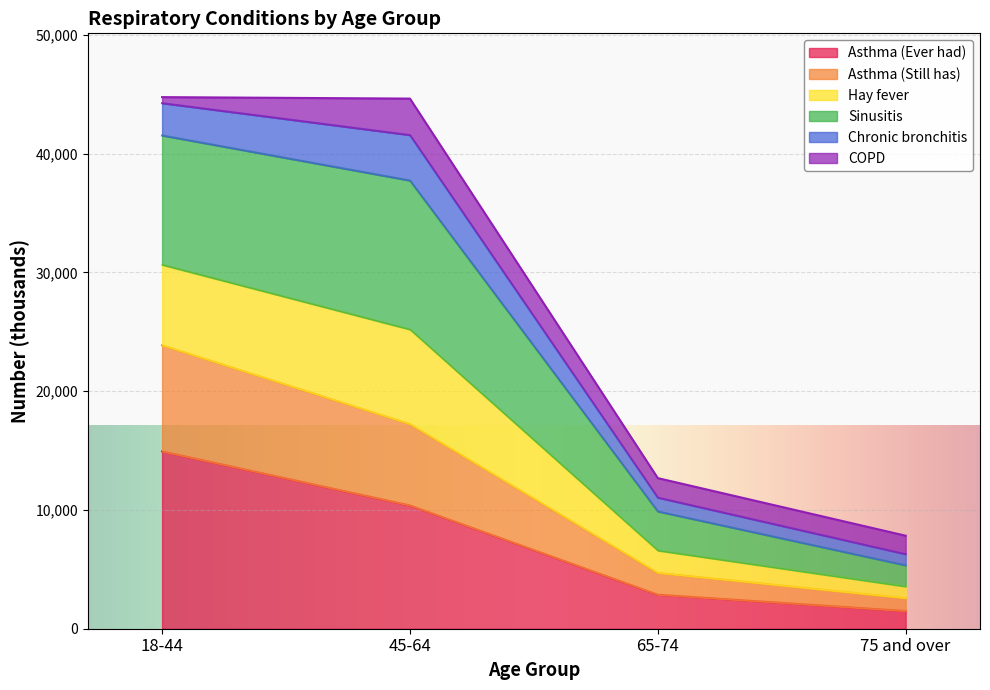

At which label does Asthma (Ever had) reach its minimum?

75 and over